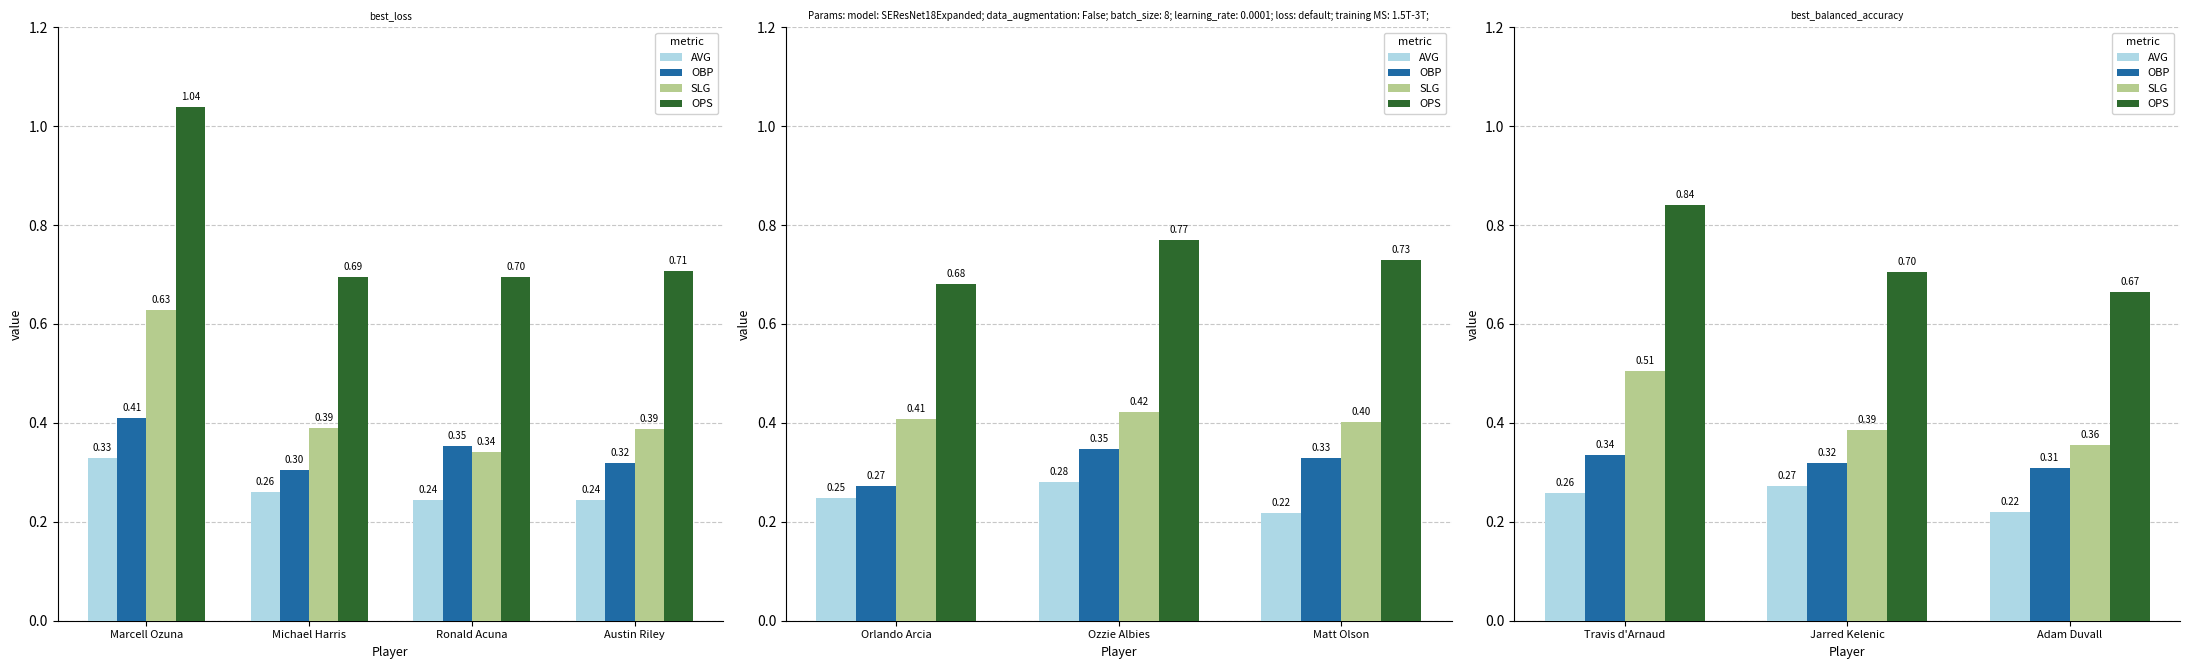

Which has a higher value, Adam Duvall or Jarred Kelenic?

Jarred Kelenic